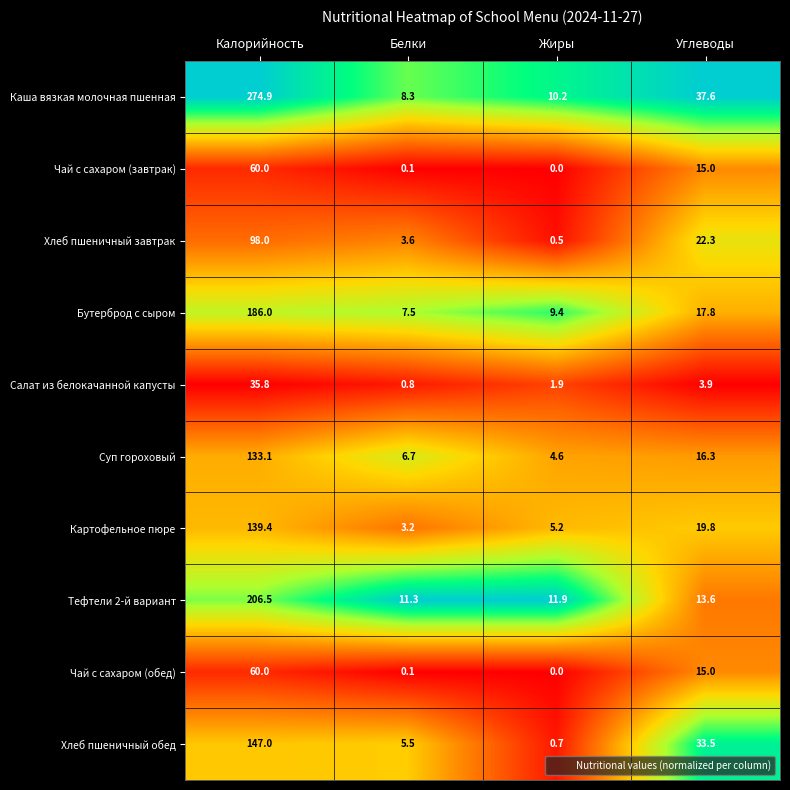

At how many categories does at least one series exceed 0?

4